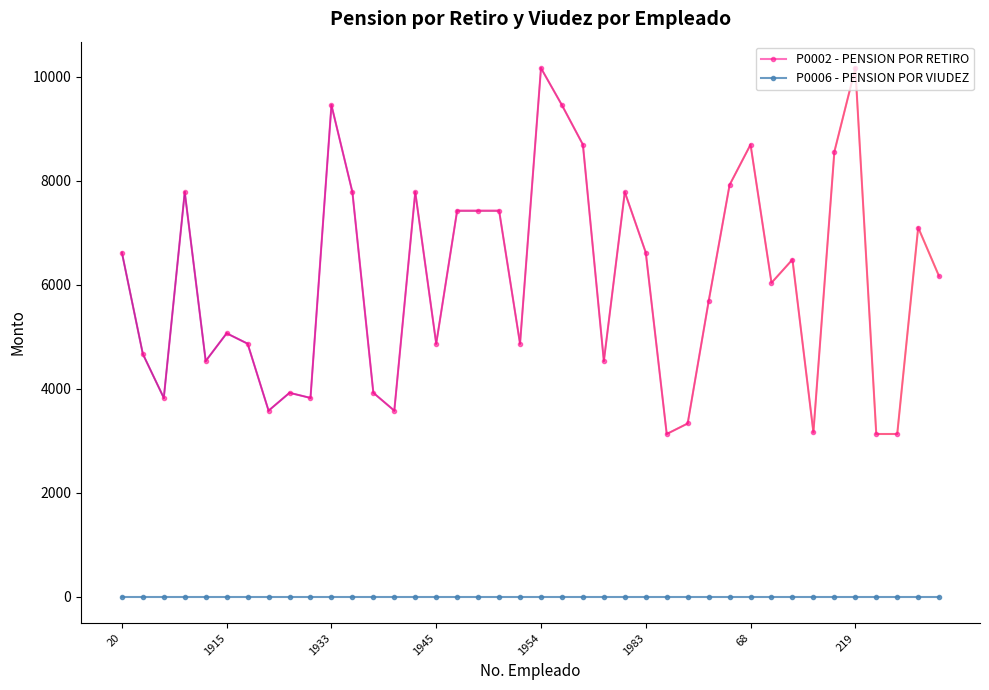

What is the maximum value shown in the chart?

10170.4